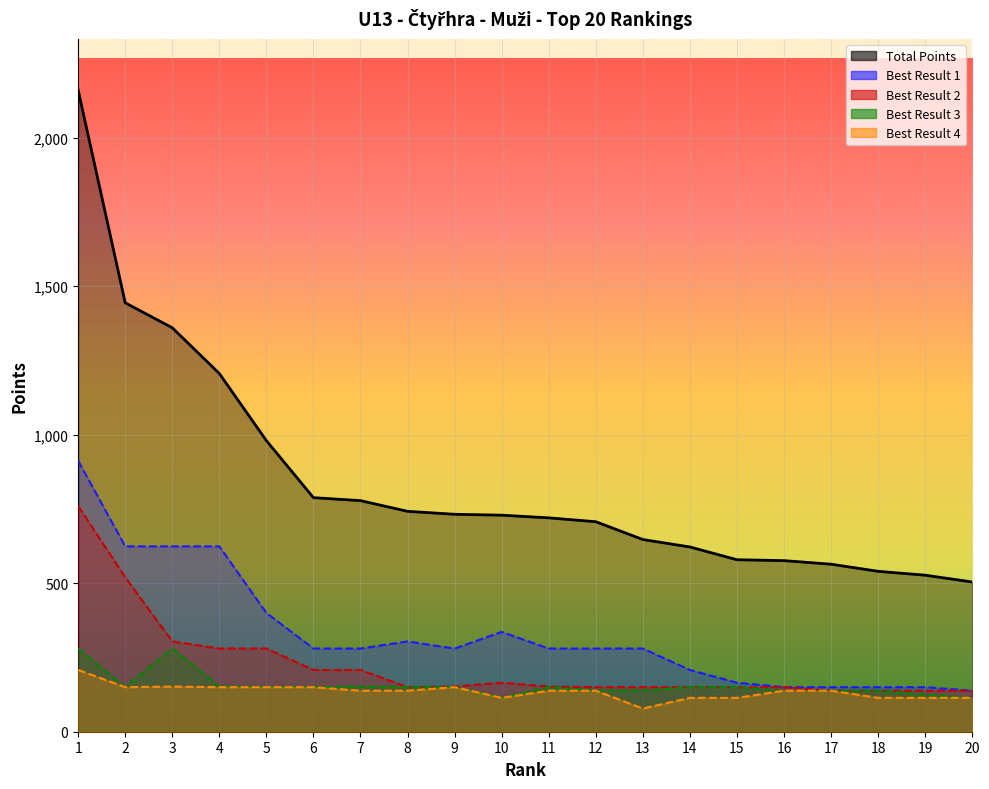

Between 5 and 17, which series saw the biggest shift?

Total Points